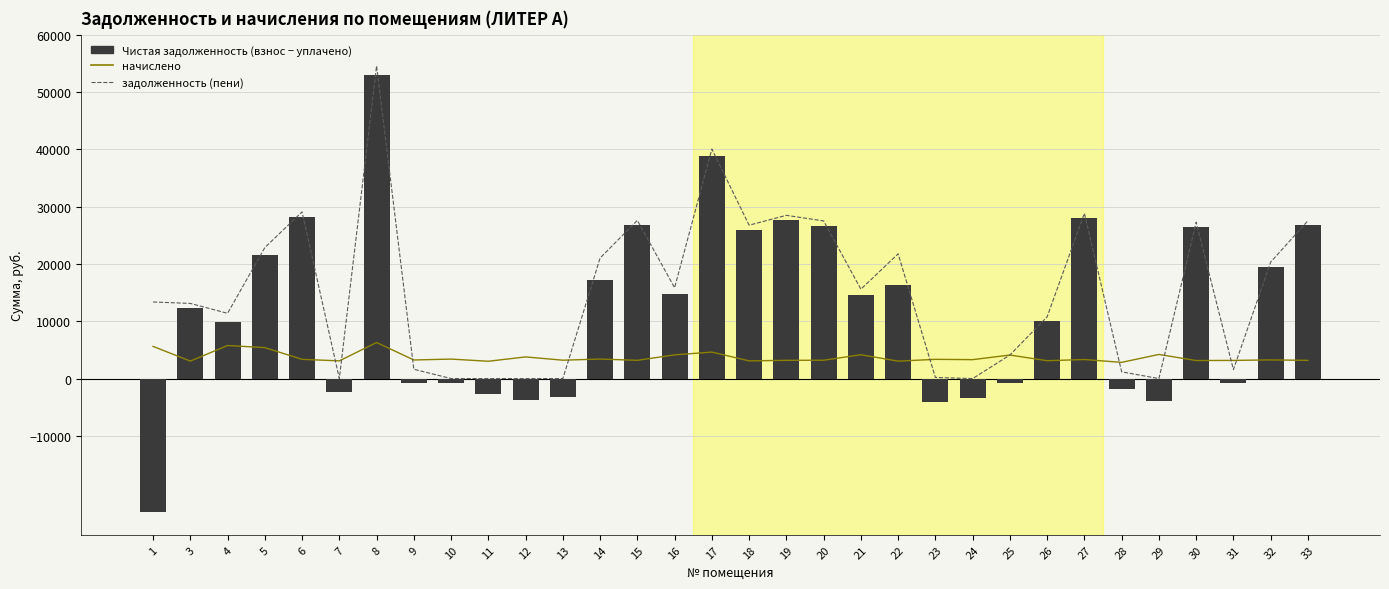

Reading left to right, transcribe all the data shown in this chart.

начислено: 1=5617.2	3=3050.4	4=5766.0	5=5401.4	6=3355.4	7=3087.6	8=6294.2	9=3243.8	10=3400.1	11=3020.6	12=3779.5	13=3206.6	14=3407.5	15=3184.3	16=4136.6	17=4620.2	18=3087.6	19=3184.3	20=3199.2	21=4159.0	22=3043.0	23=3355.4	24=3303.4	25=4106.9	26=3117.4	27=3325.7	28=2827.2	29=4211.0	30=3147.1	31=3169.4	32=3258.7	33=3176.9
задолженность (пени): 1=13362.6	3=13111.2	4=11384.2	5=22845.5	6=29078.6	7=4.0	8=54546.6	9=1621.9	10=7.6	11=0.0	12=0.0	13=0.0	14=21029.7	15=27595.7	16=15848.6	17=40039.6	18=26757.6	19=28475.7	20=27499.7	21=15595.2	22=21760.8	23=191.1	24=0.0	25=4107.8	26=10778.6	27=28820.9	28=1178.0	29=0.0	30=27273.4	31=1565.7	32=20320.4	33=27531.4
задолженность (взнос): 1=-23358.5	3=12348.6	4=9942.7	5=21495.1	6=28239.8	7=-2292.8	8=52973.0	9=-810.3	10=-842.4	11=-2759.1	12=-3734.0	13=-3220.5	14=17177.8	15=26799.6	16=14814.4	17=38884.5	18=25985.7	19=27679.6	20=26699.9	21=14555.5	22=16390.1	23=-4156.7	24=-3303.4	25=-838.9	26=9999.3	27=27989.5	28=-1853.7	29=-3860.6	30=26486.6	31=-810.7	32=19505.8	33=26737.1